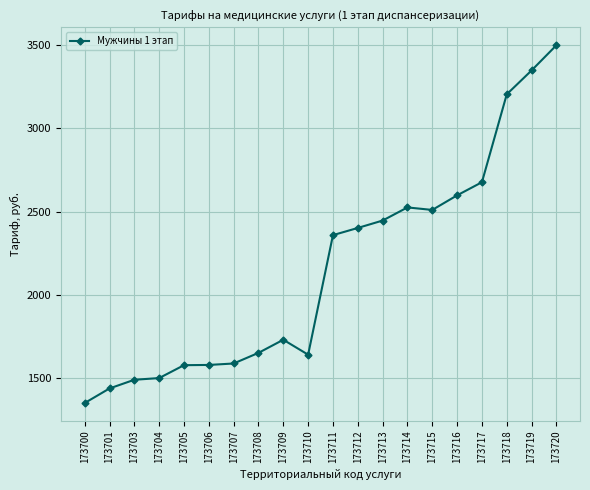

Count the number of data series in this chart.

1